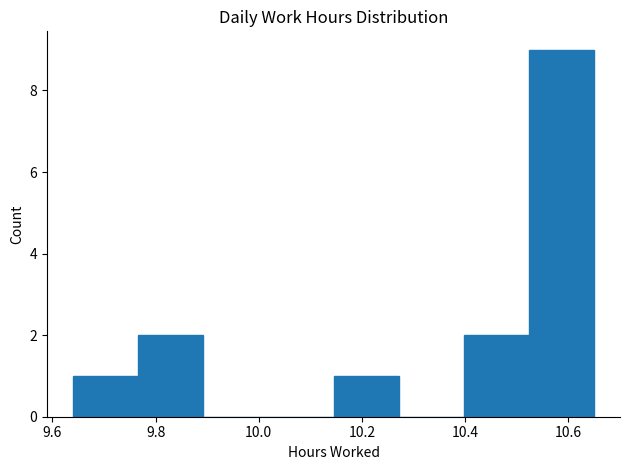

How tall is the bar that spans 10.40 to 10.52 on the x-axis? Neither the bar edges nor the heights are printed on the chart, so give them approximately, as read against the axes.

2